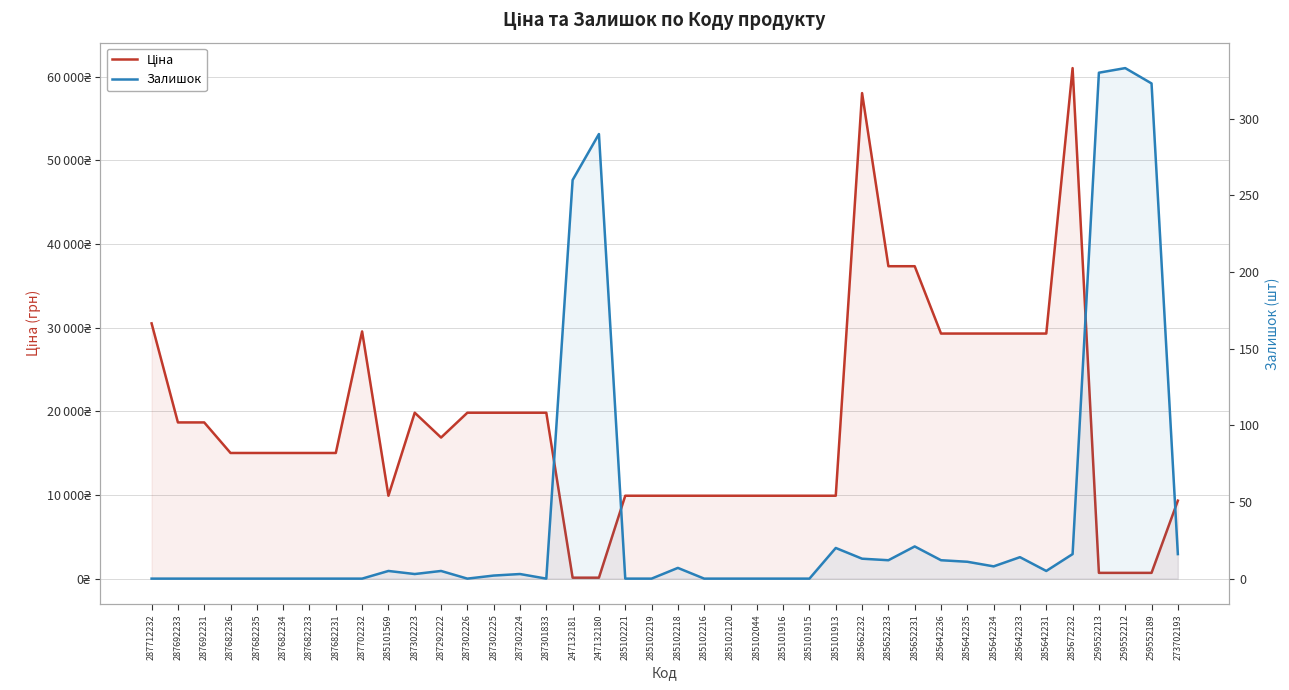

How many values in the Залишок series are below 3?

19